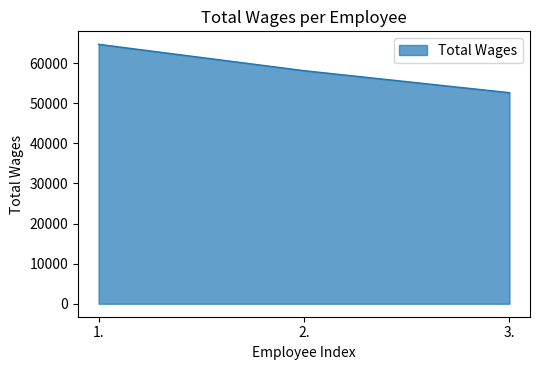

True or false: the data shows 58141 at 2..

True